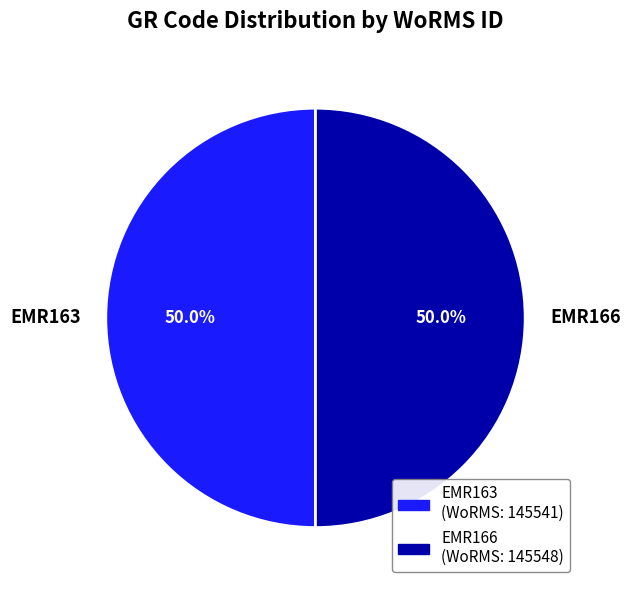

To the nearest percent, what is the average slice percentage?

50%